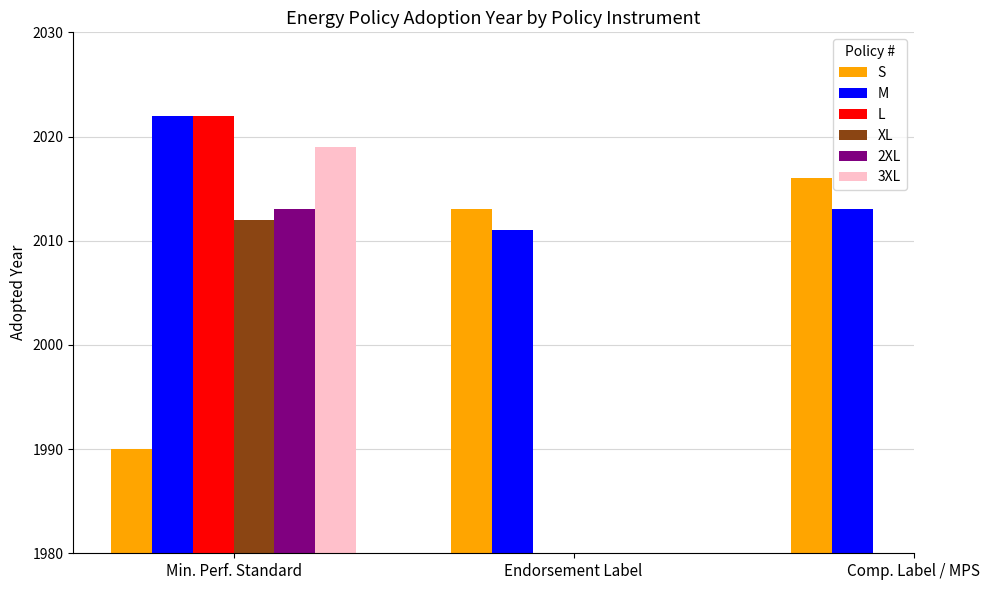

What is the minimum value for M?

2011